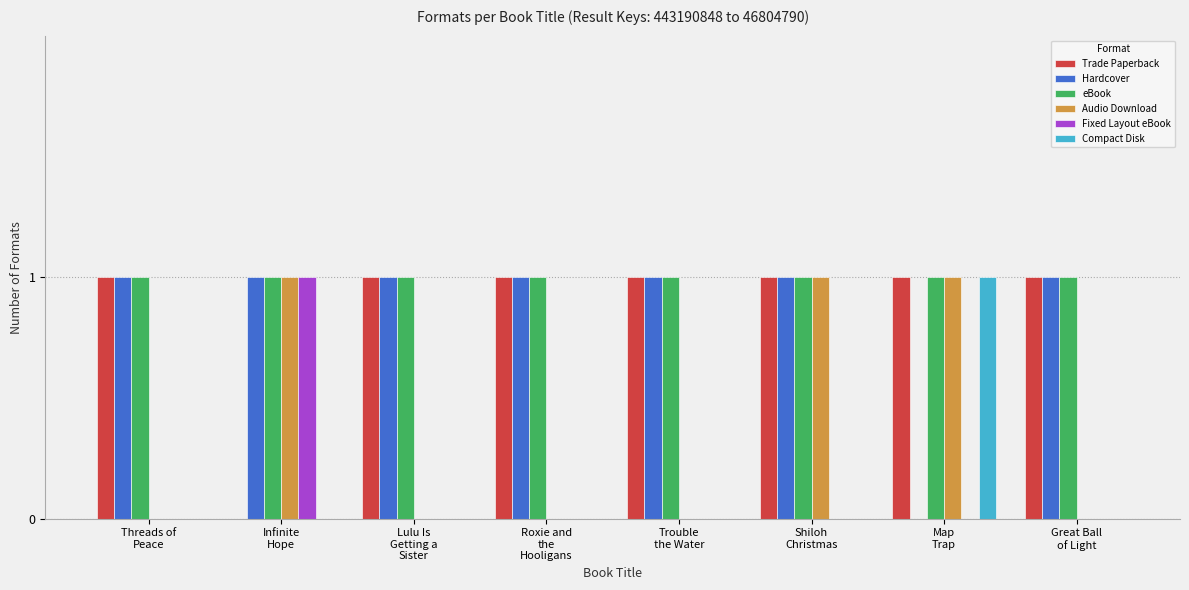

Which series has the largest total across all categories?

eBook